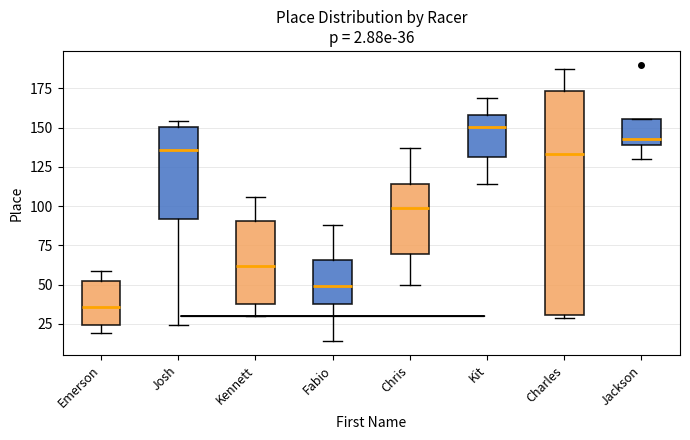

Which box has the highest median line?

Kit